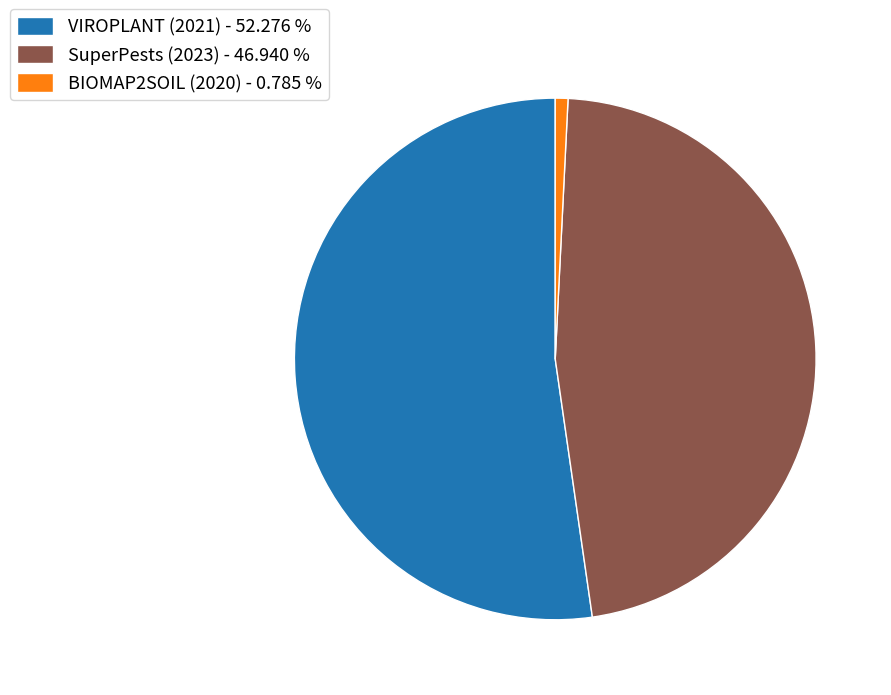

True or false: VIROPLANT (2021) accounts for 52% of the total.

True